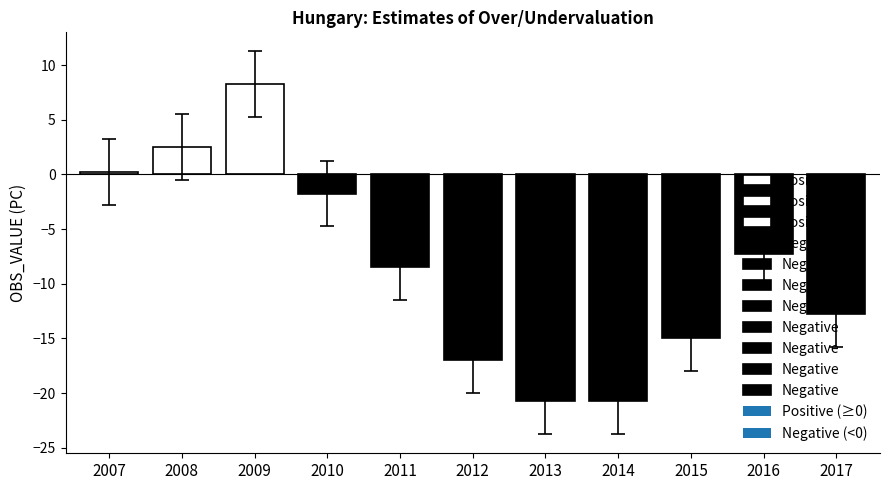

Which category has the highest value across all series?

2009